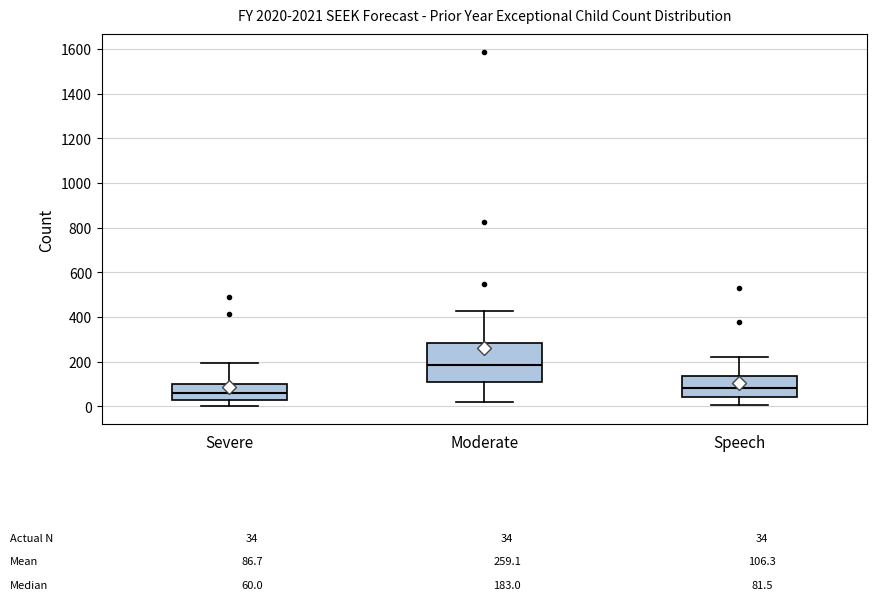

Which box's median line is the highest?

Moderate